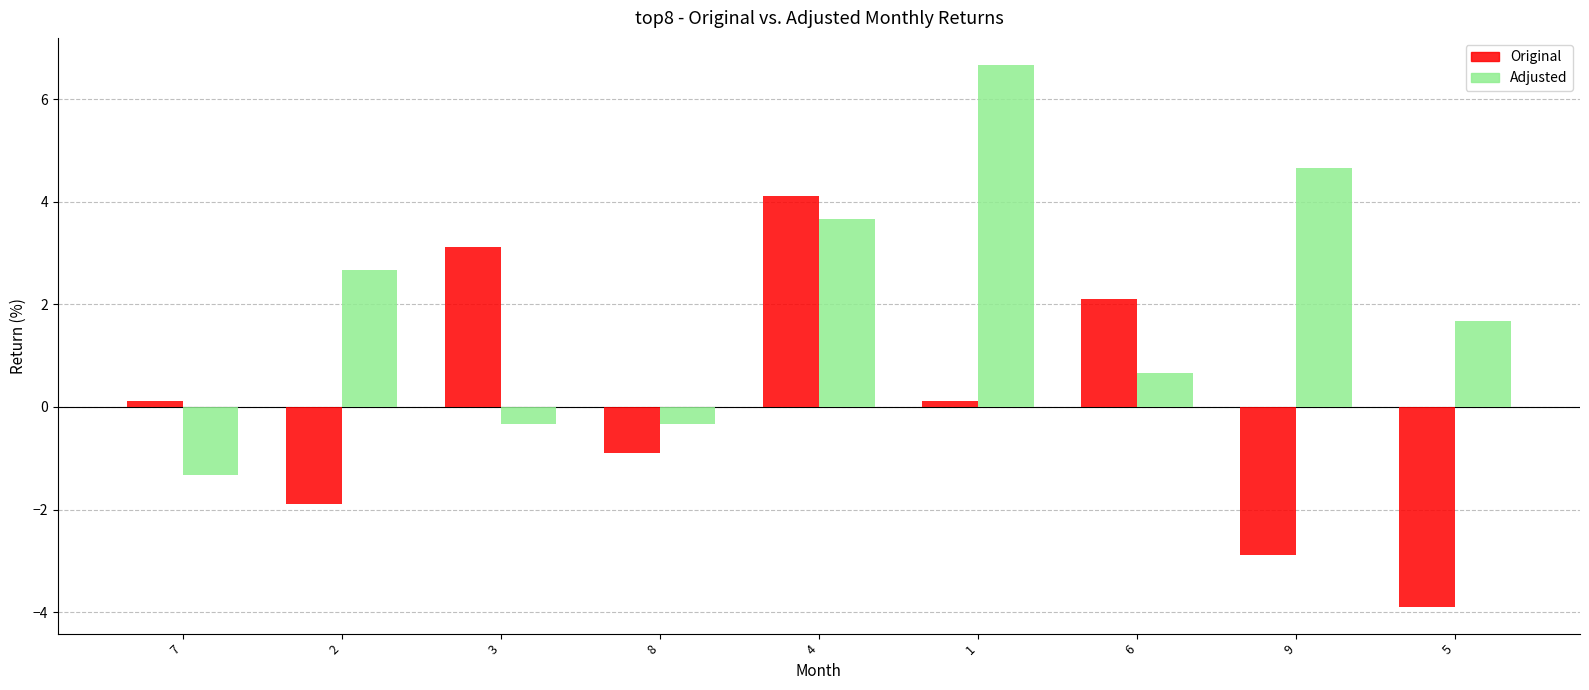

How many groups of bars are there?

9